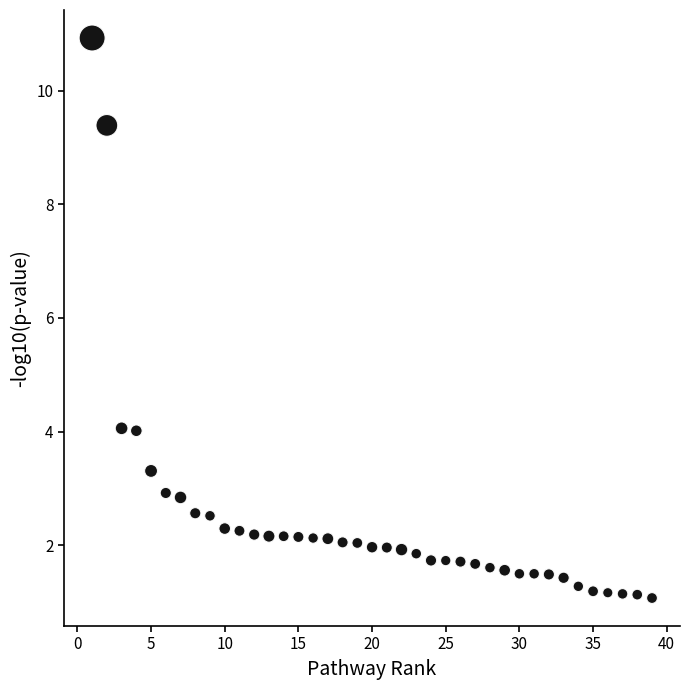

What is the range of Y values (max minus min)?

9.9